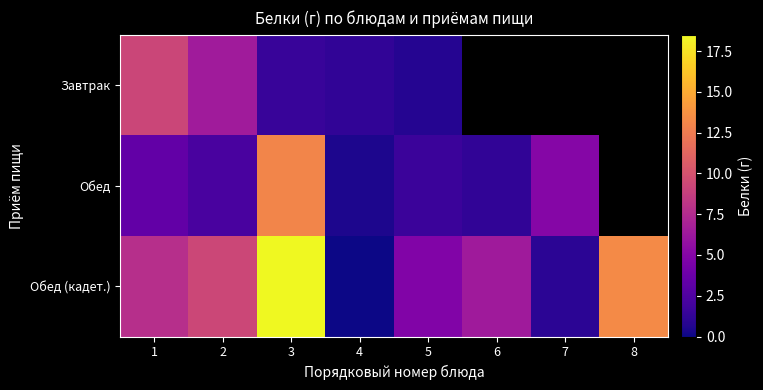

What is the difference between the maximum and minimum values in the Обед (кадет.) series?

18.5